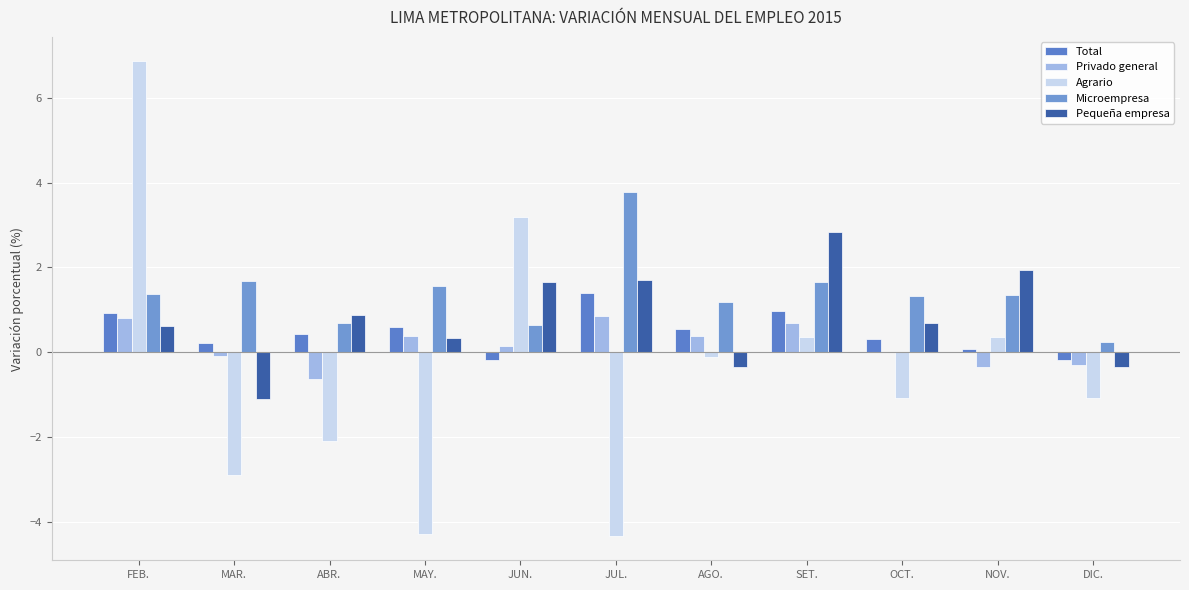

Rank the series at NOV. from lowest to highest value.

Privado general, Total, Agrario, Microempresa, Pequeña empresa